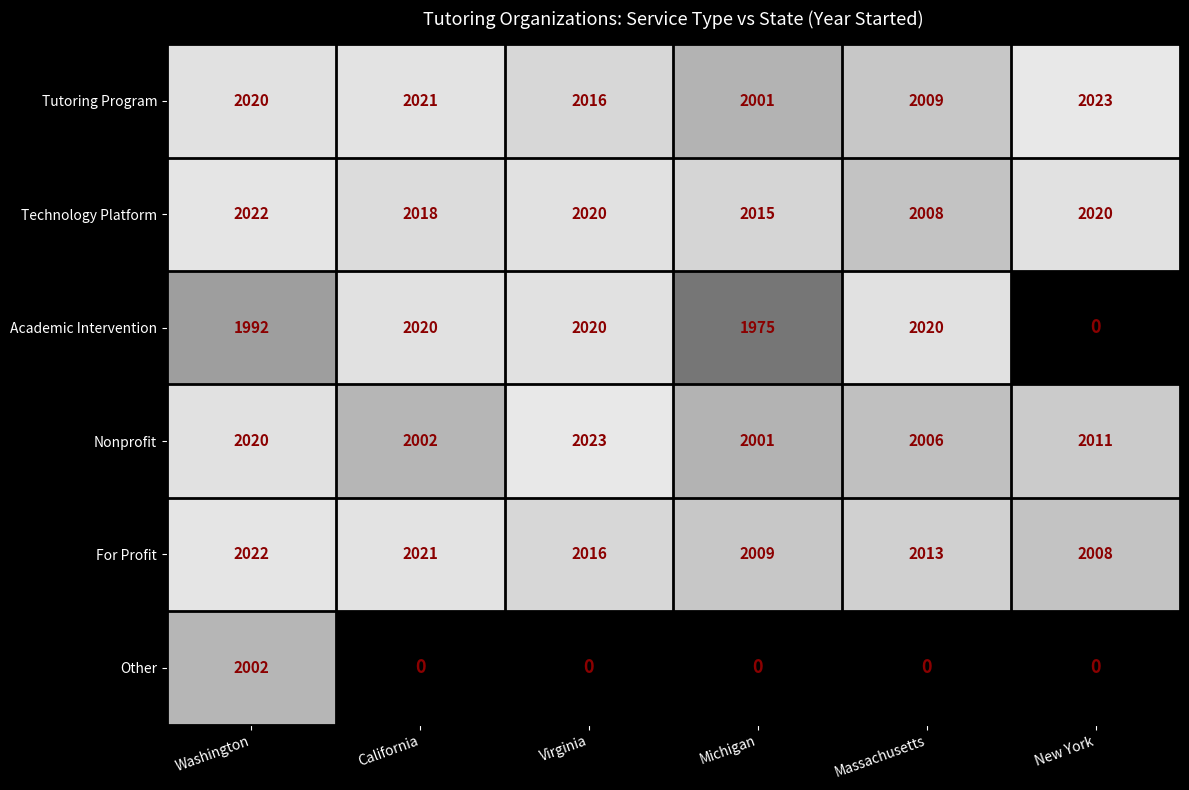

What is the spread (max minus min) of values at Virginia?

7.0